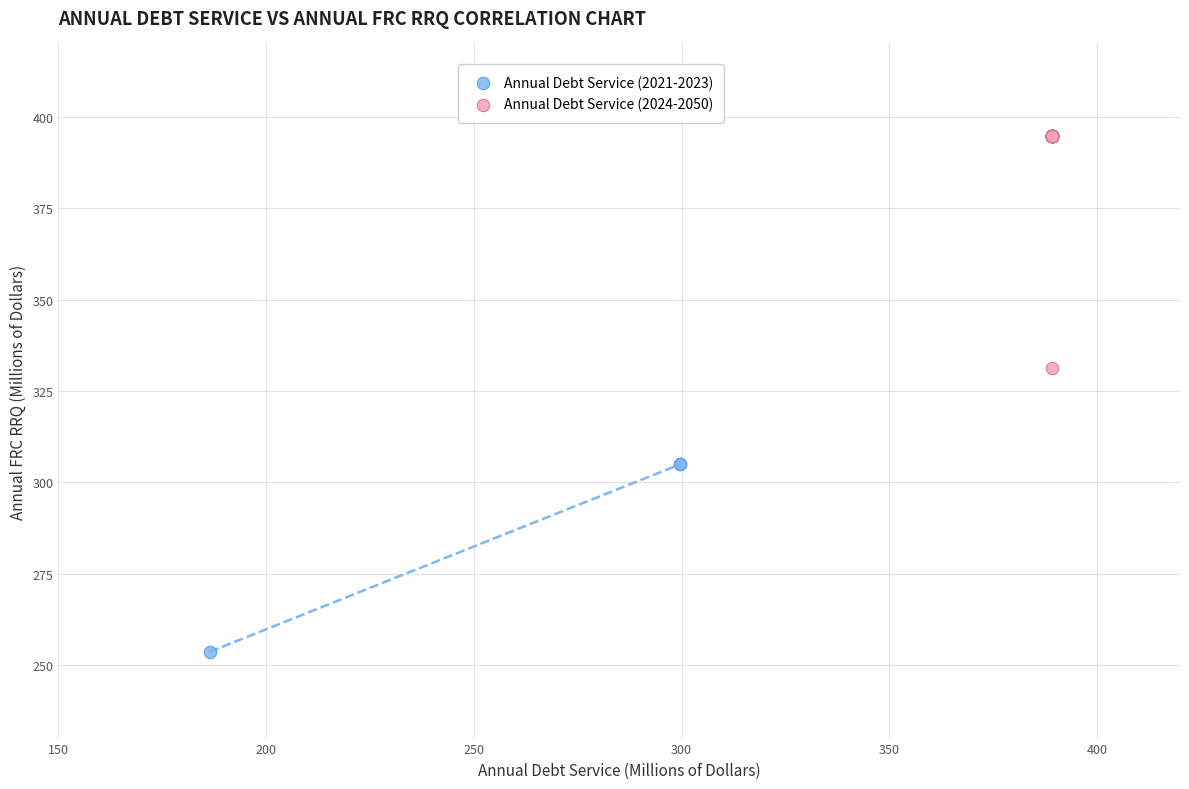

Which series reaches the maximum Y coordinate?

Annual Debt Service (2024-2050)